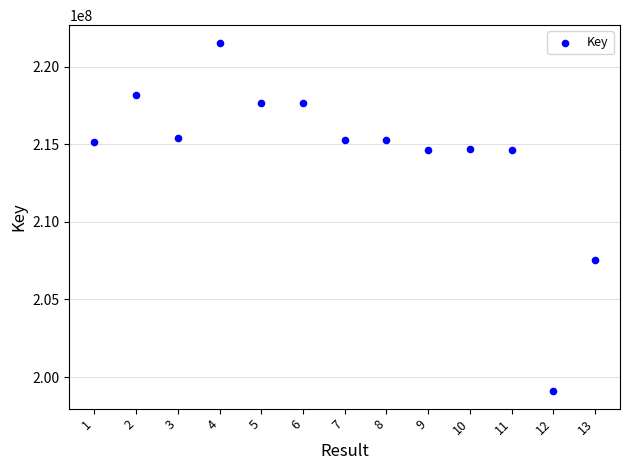

What is the range of X values (max minus min)?

12